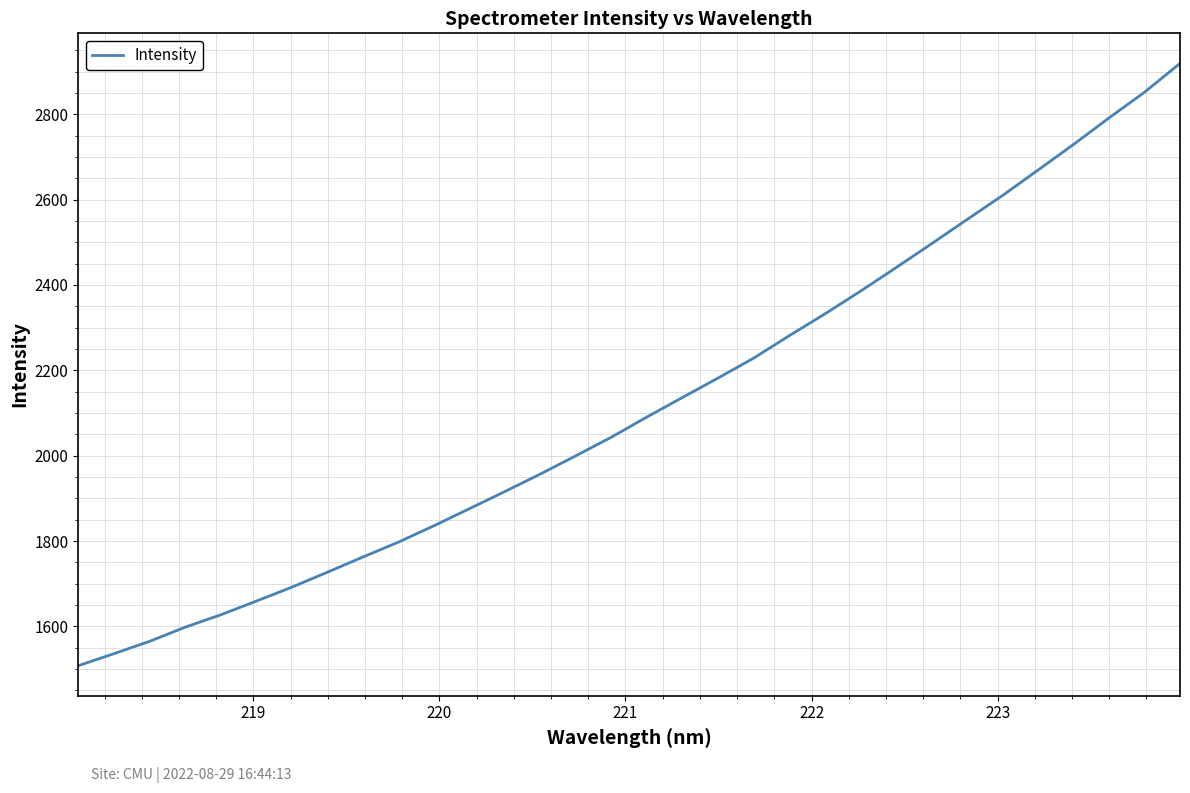

What is the difference between the maximum and minimum values?

1410.9